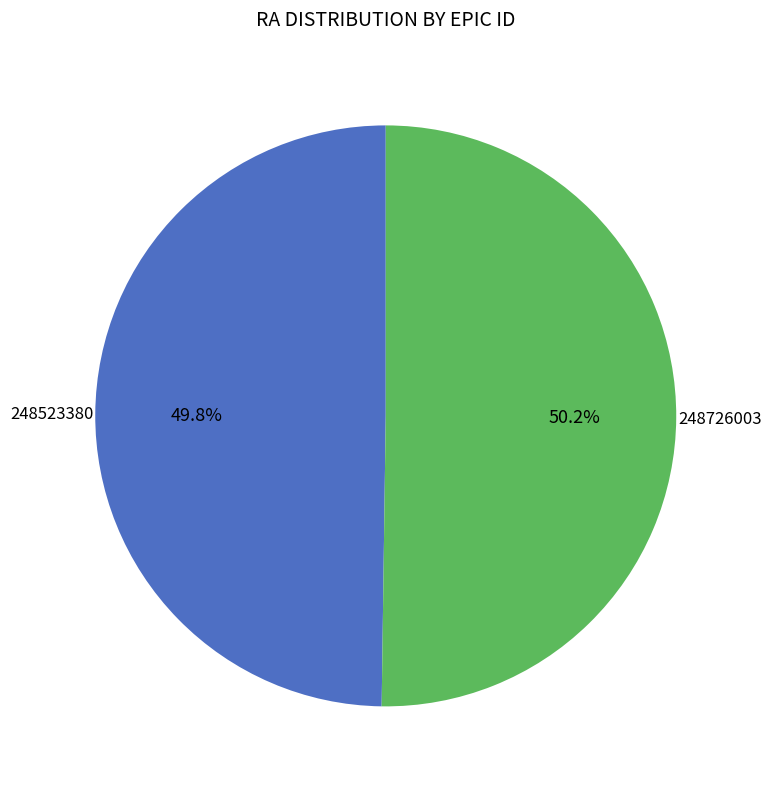

Is there a majority slice in this chart?

Yes